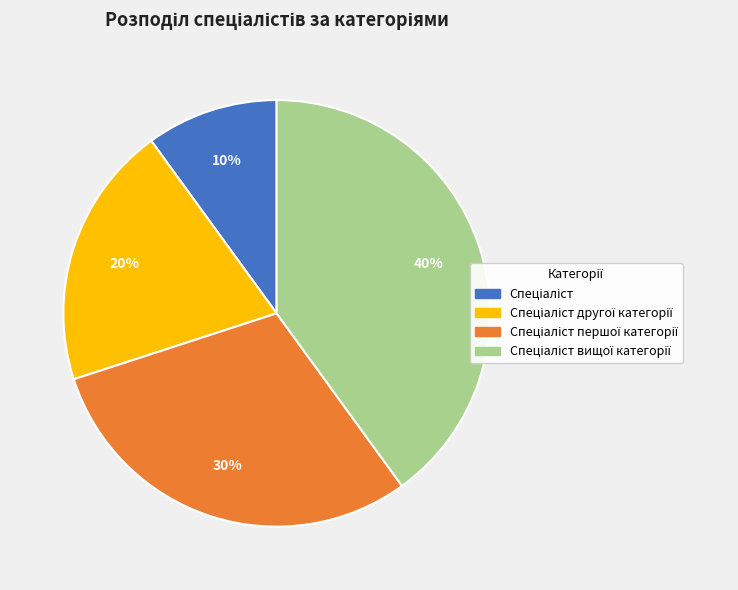

To the nearest percent, what is the average slice percentage?

25%